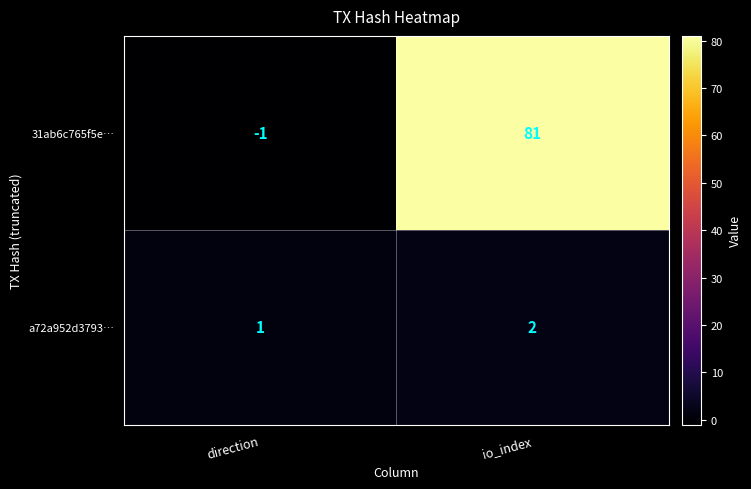

Reading right to left, what are all the values shown in this chart?

31ab6c765f5e…: io_index=81	direction=-1
a72a952d3793…: io_index=2	direction=1